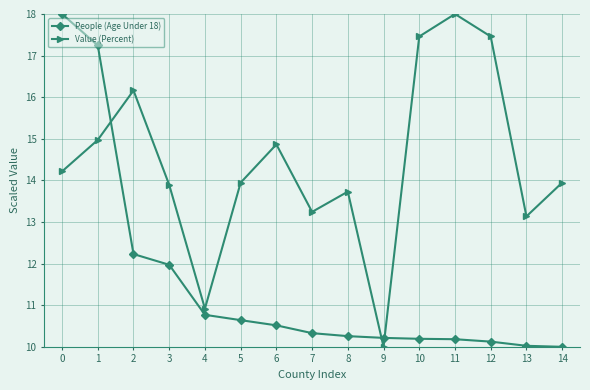

Rank the series at 7 from lowest to highest value.

People (Age Under 18), Value (Percent)